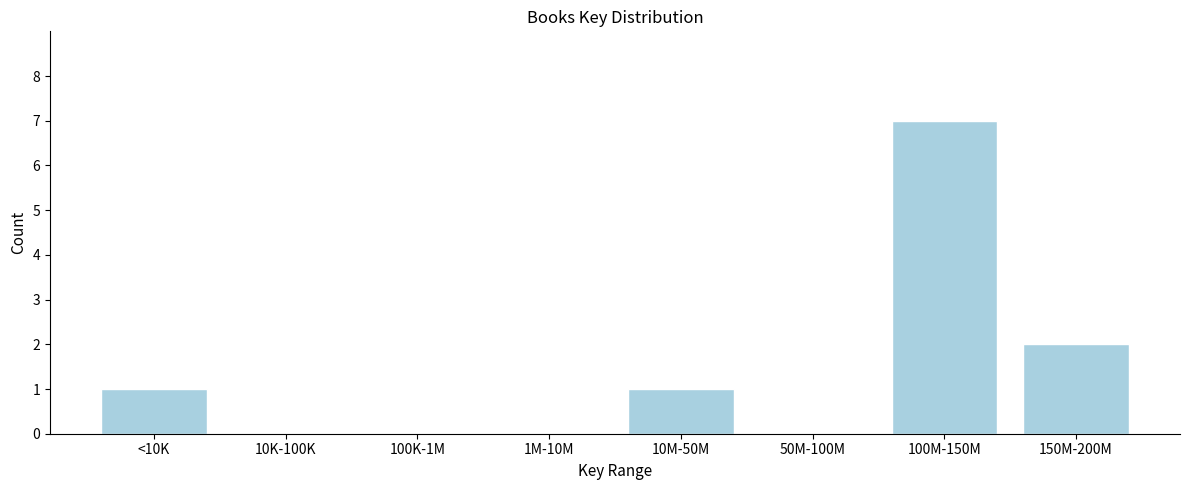

Reading left to right, extract all data points from this chart.

<10K=1	10K-100K=0	100K-1M=0	1M-10M=0	10M-50M=1	50M-100M=0	100M-150M=7	150M-200M=2